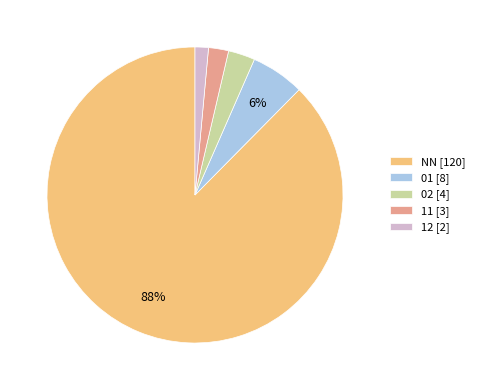

Count the number of slices in the pie.

5